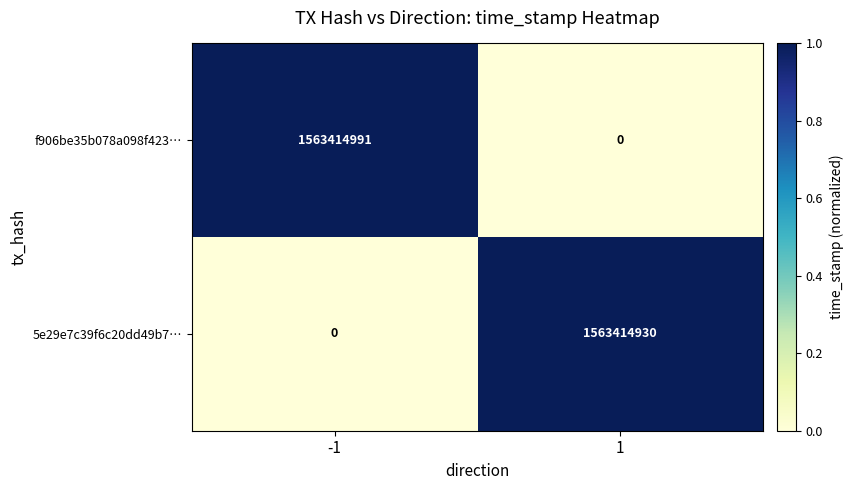

What is the spread (max minus min) of values at -1?

1563414991